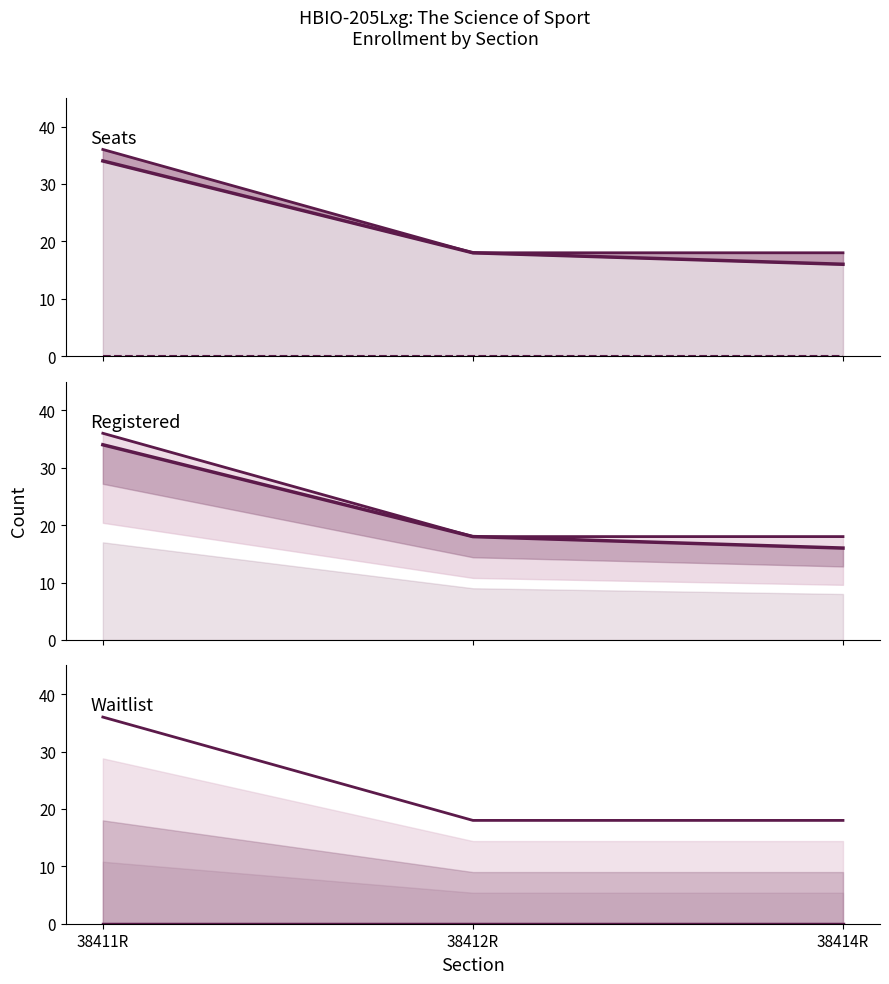

What is the label of the 3rd point from the right?

38411R